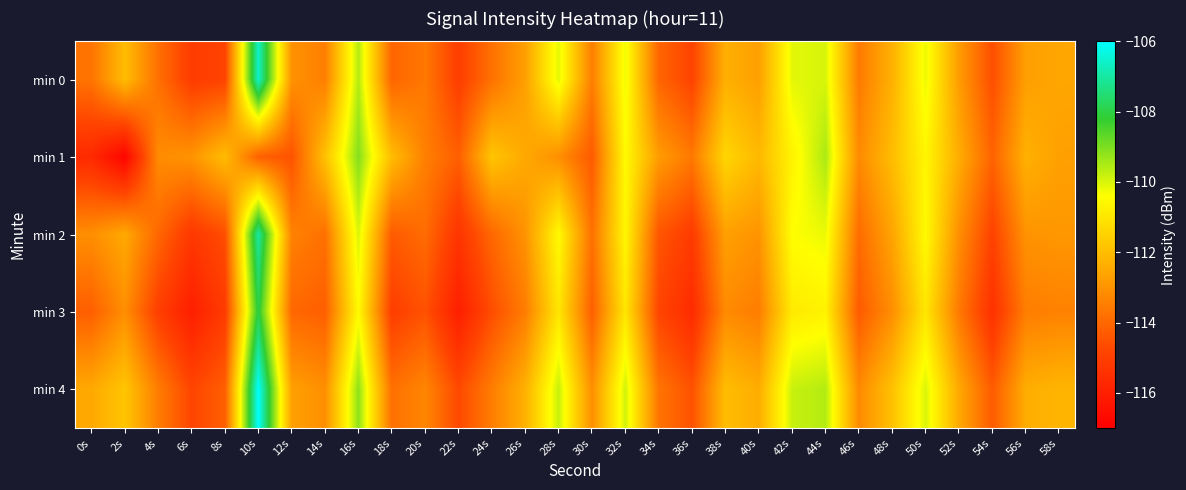

Which series has the largest total across all categories?

min 4